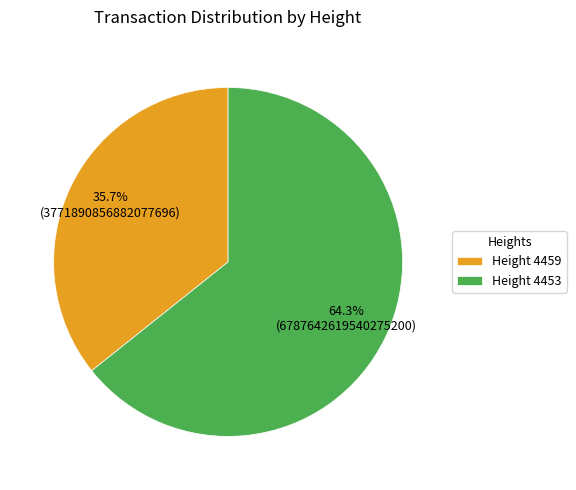

To the nearest percent, what is the difference between the largest and smallest slice percentages?

29%